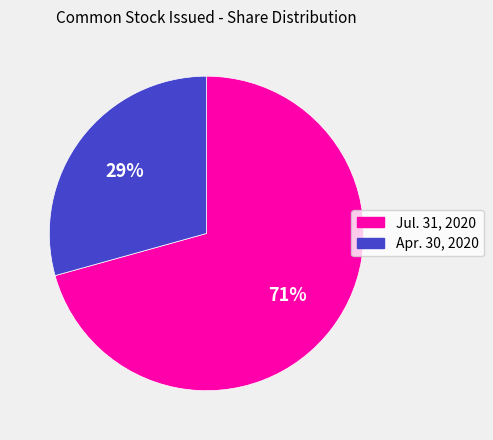

To the nearest percent, what is the average slice percentage?

50%